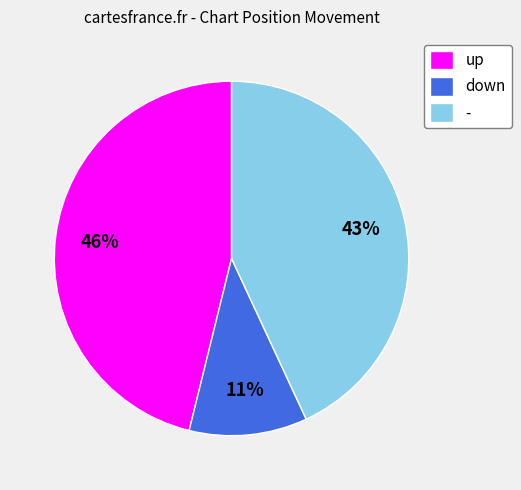

Combined, do down and - account for over 50%?

Yes